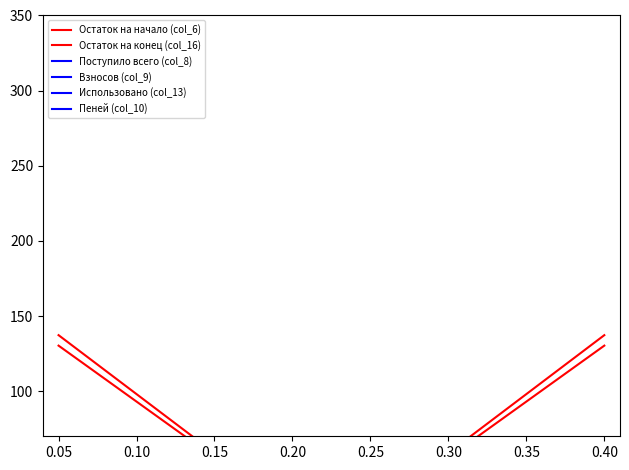

Which series has the widest spread of values?

Остаток на конец (col_16)